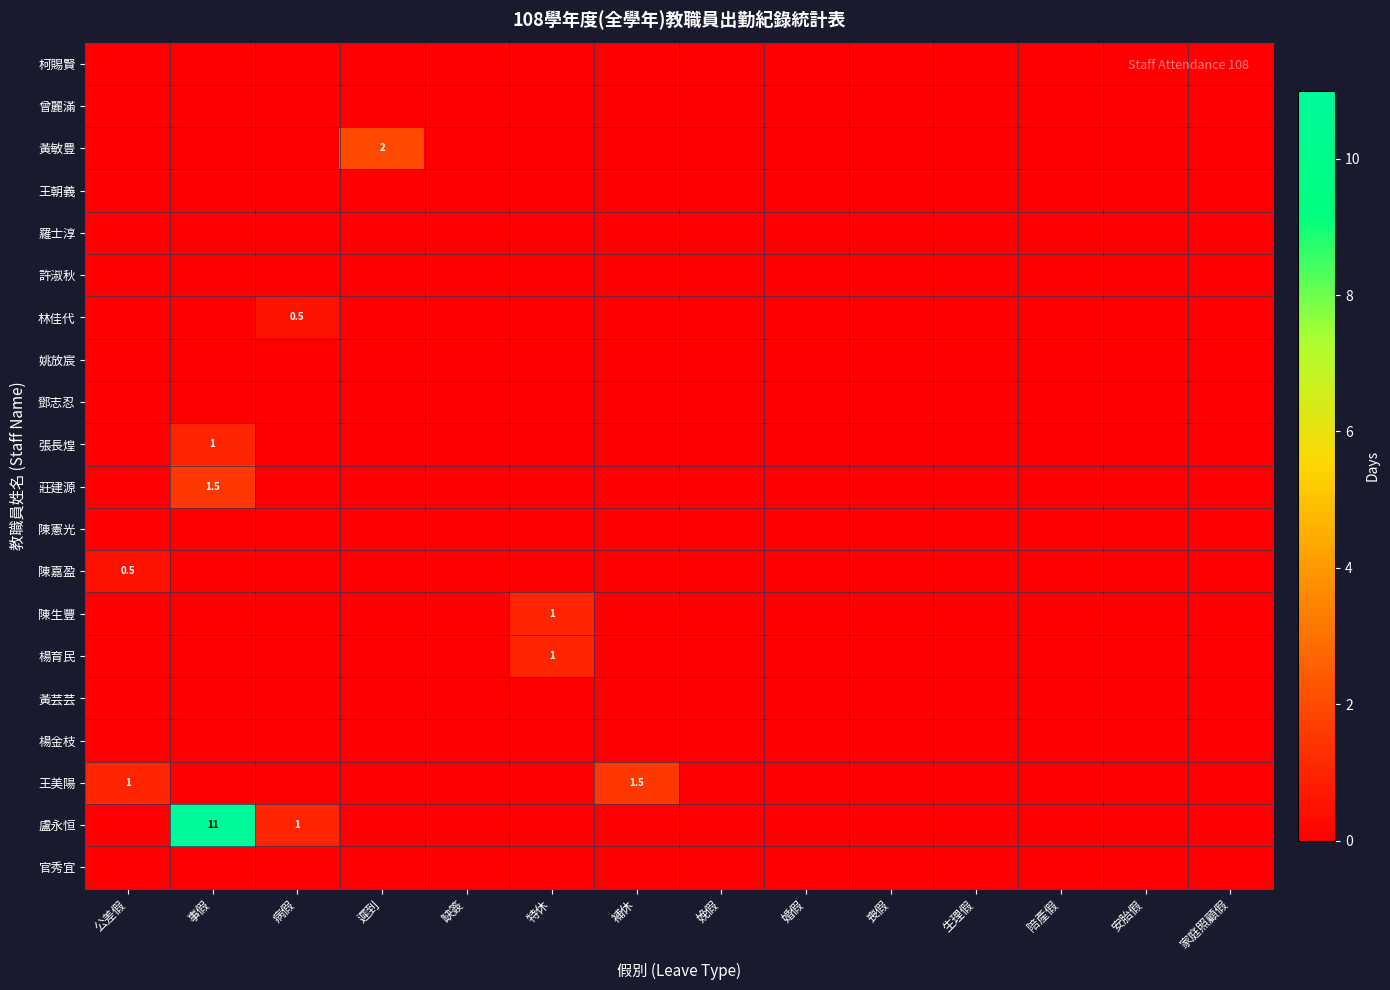

The value of 陳生豐 at 特休 is 1.0. True or false?

True